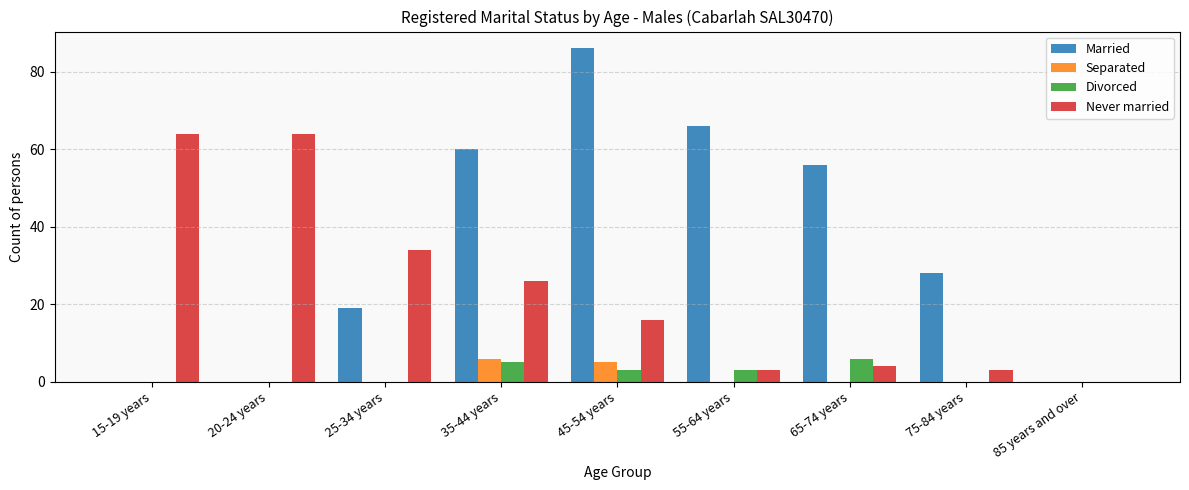

Count the number of data series in this chart.

4